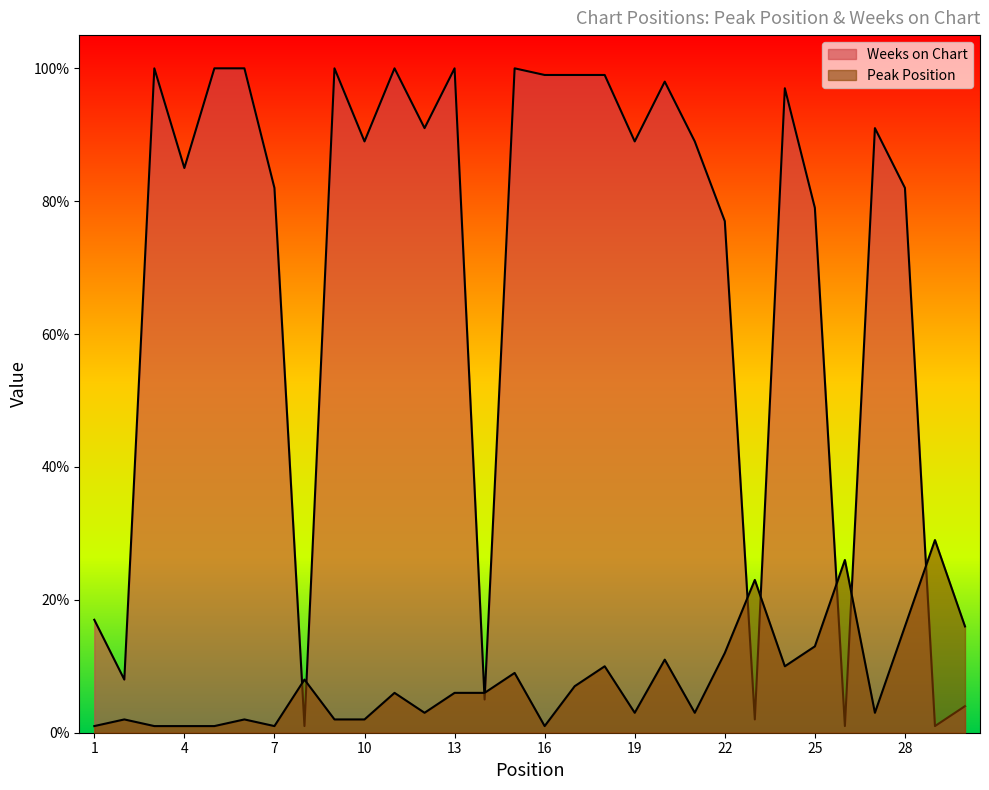

What is the difference between the highest and lowest values at 5?

99